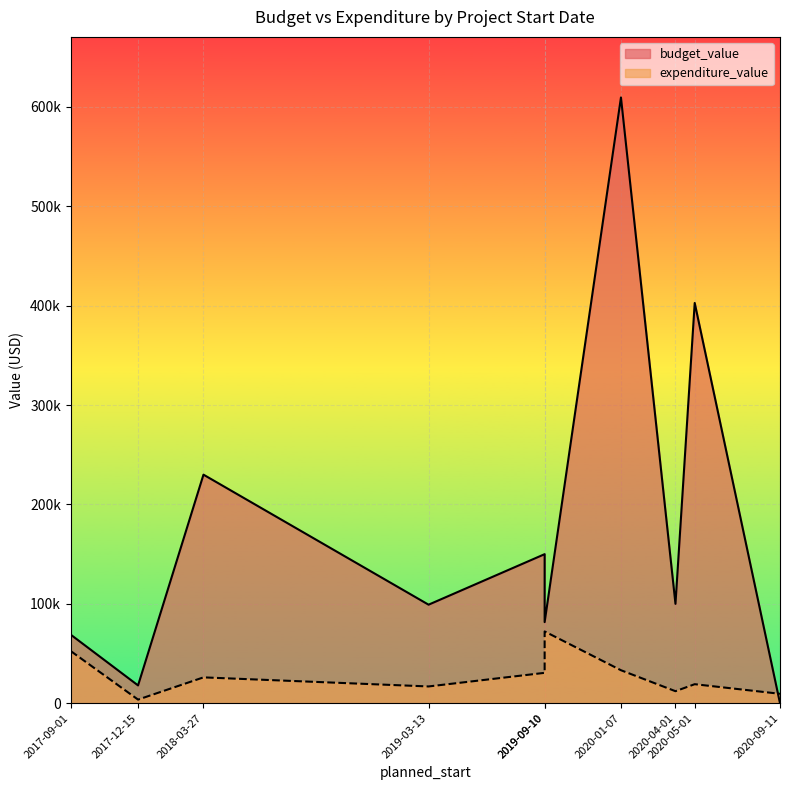

Where does the expenditure_value series first go above 26041?

2019-09-10